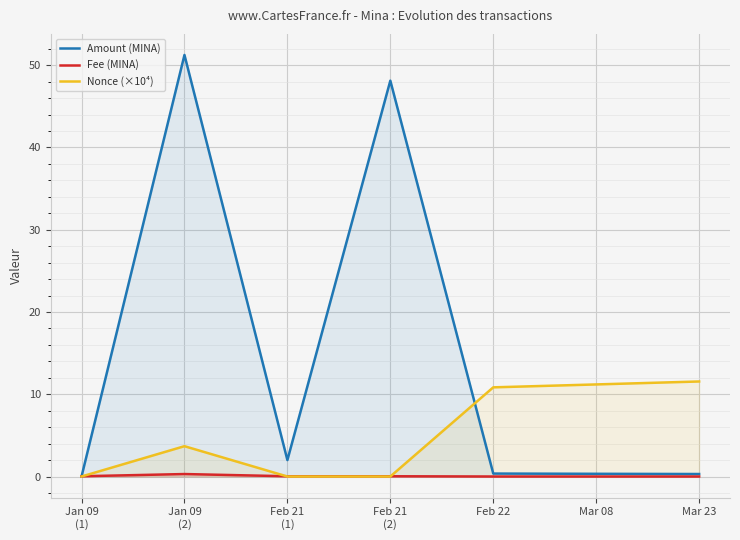

Which category has the lowest value across all series?

Jan 09
(1)